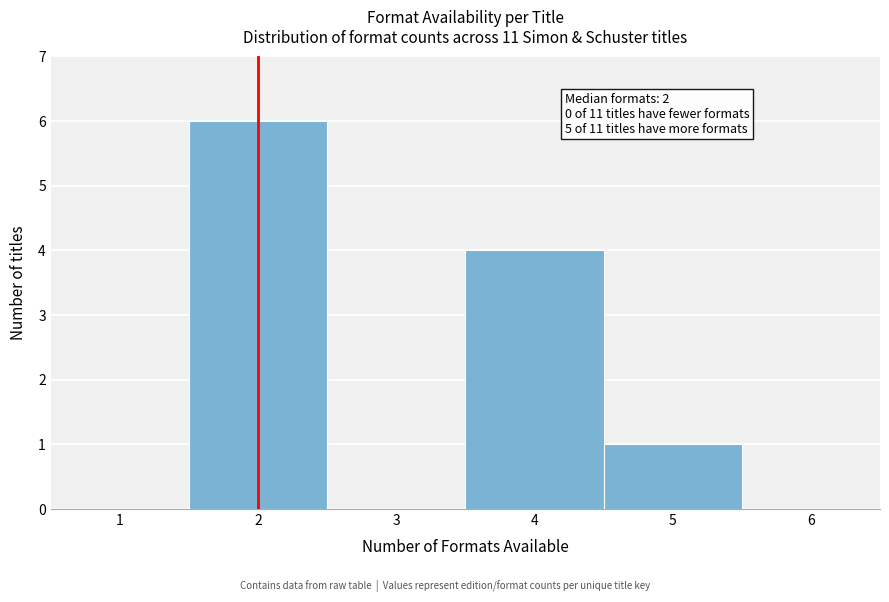

Which range on the x-axis has the tallest bar?

1.5 to 2.5